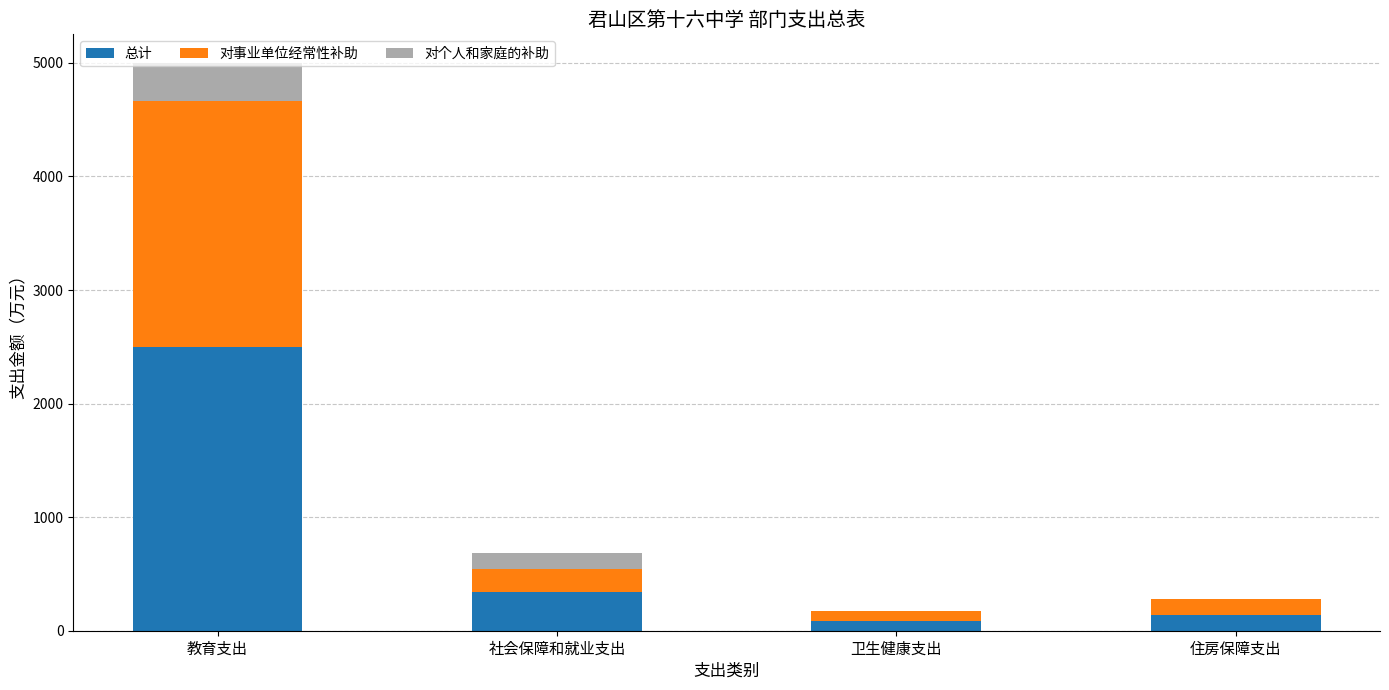

At which label is 总计 closest to 1293?

社会保障和就业支出